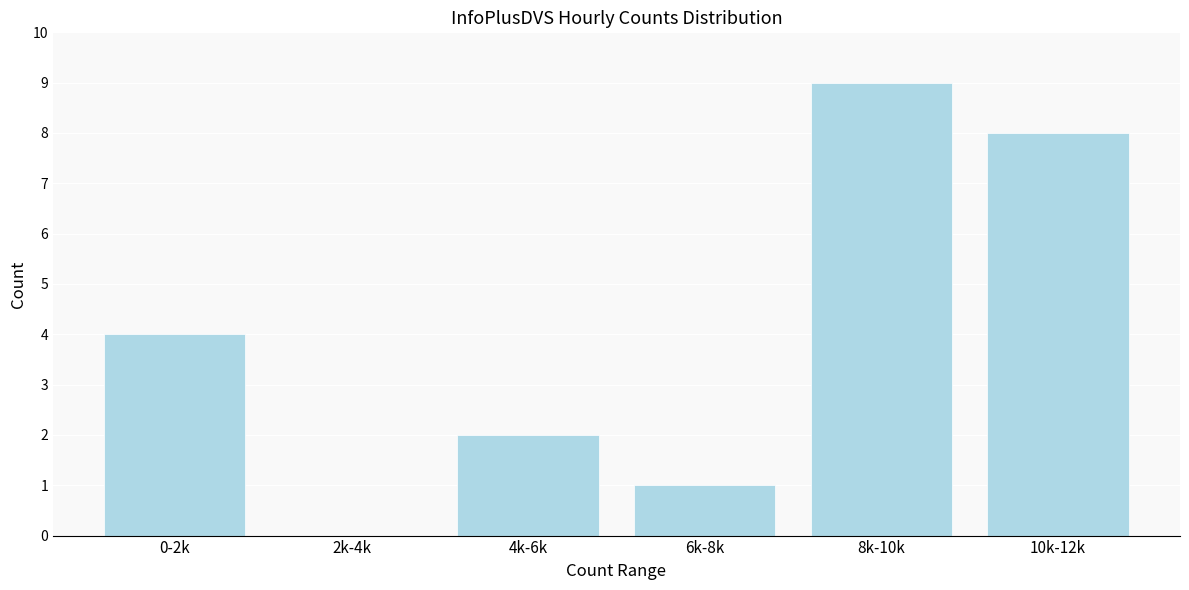

Which has a higher value, 10k-12k or 2k-4k?

10k-12k